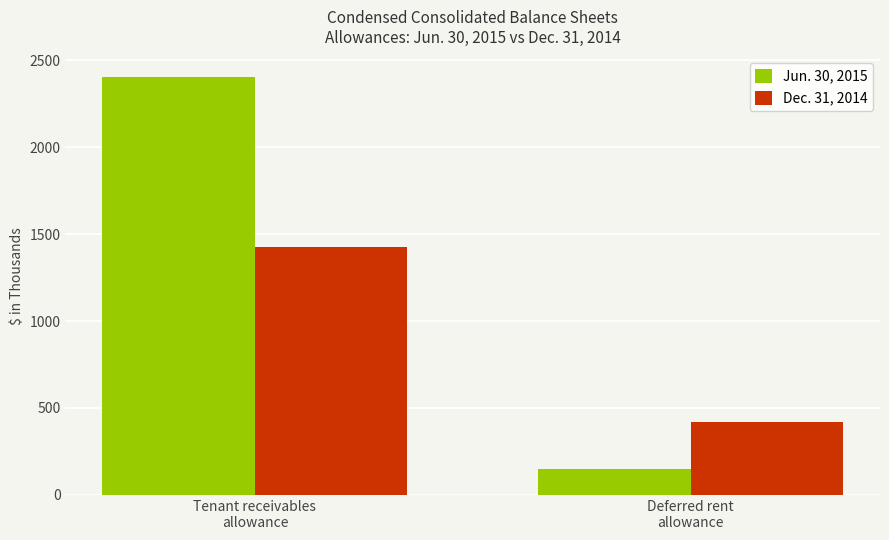

How many bars are there in each group?

2